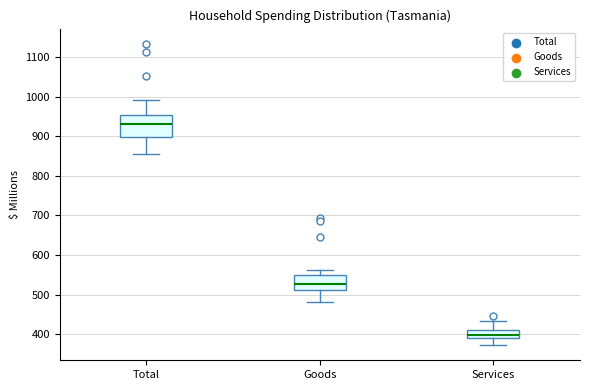

Reading left to right, read every box against the y-axis: the position of its median line, the range the box covers, and the ends of its whiskers. The values are not printed on the chart, so give them approximately, as read against the axis.

Total: median 930, box 900 to 950, whiskers 850 to 990
Goods: median 530, box 510 to 550, whiskers 480 to 560
Services: median 400, box 390 to 410, whiskers 370 to 430